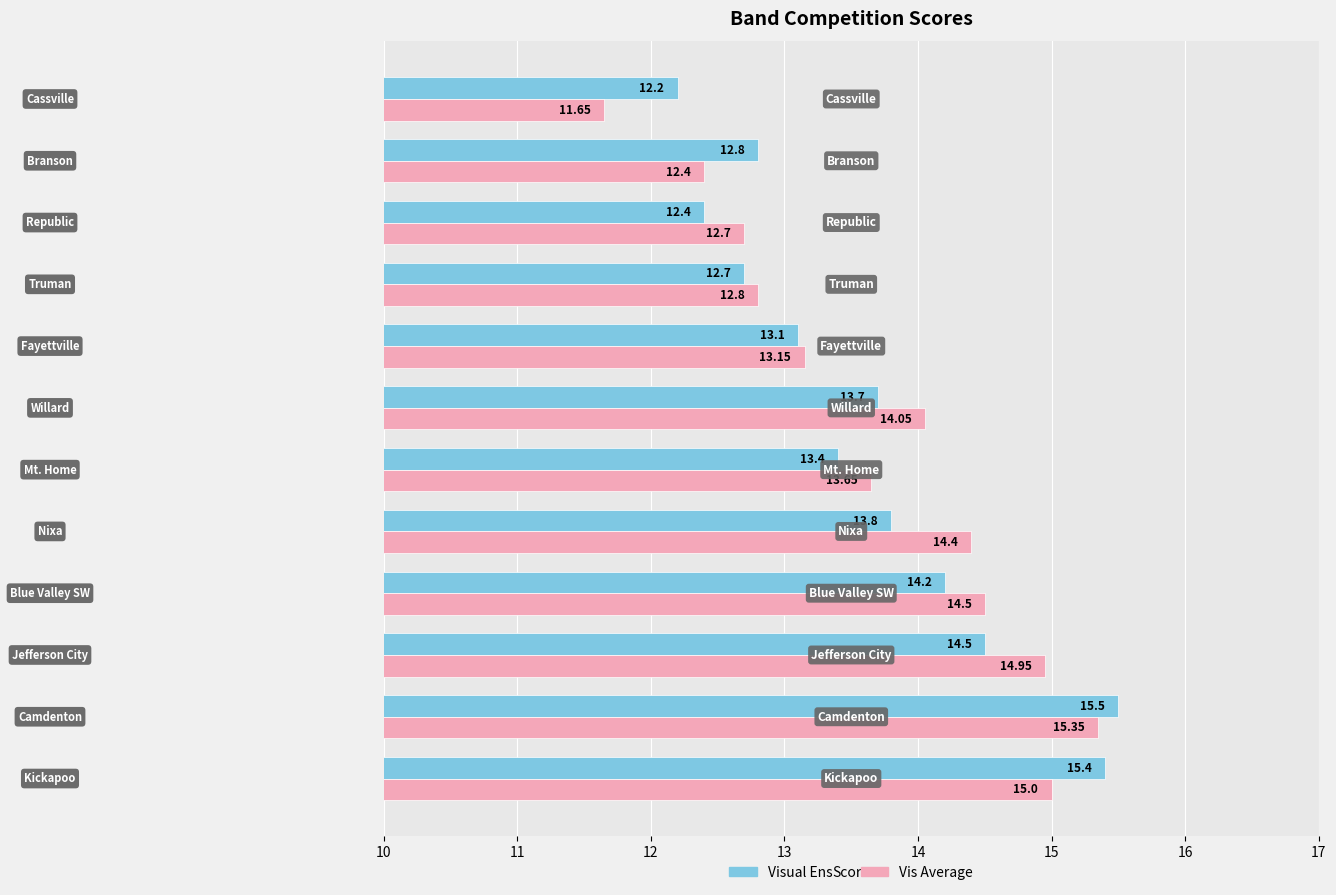

Which series has the largest total across all categories?

Vis Average